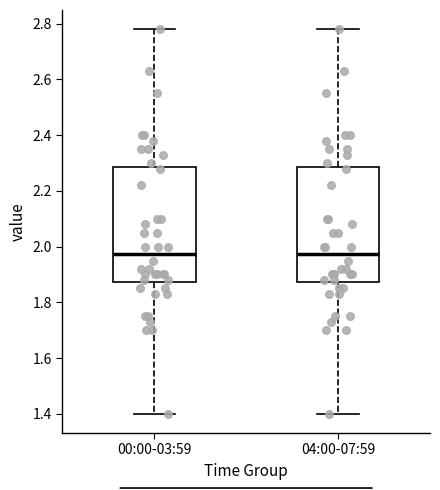

Reading left to right, transcribe this box plot: for each box, give where its median line is, the range the box spans, and where its two whiskers end, as read against the y-axis. The values are not printed on the chart, so give them approximately, as read against the axis.

00:00-03:59: median 1.98, box 1.88 to 2.28, whiskers 1.40 to 2.78
04:00-07:59: median 1.98, box 1.88 to 2.28, whiskers 1.40 to 2.78